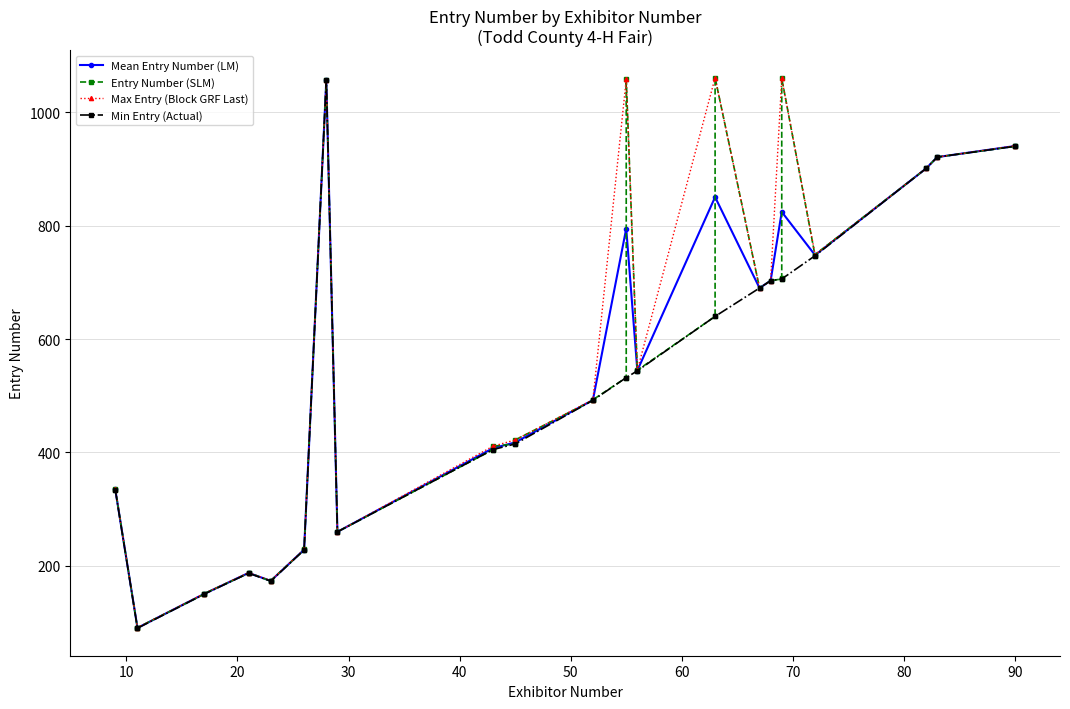

What is the average value of the Entry Number series?

524